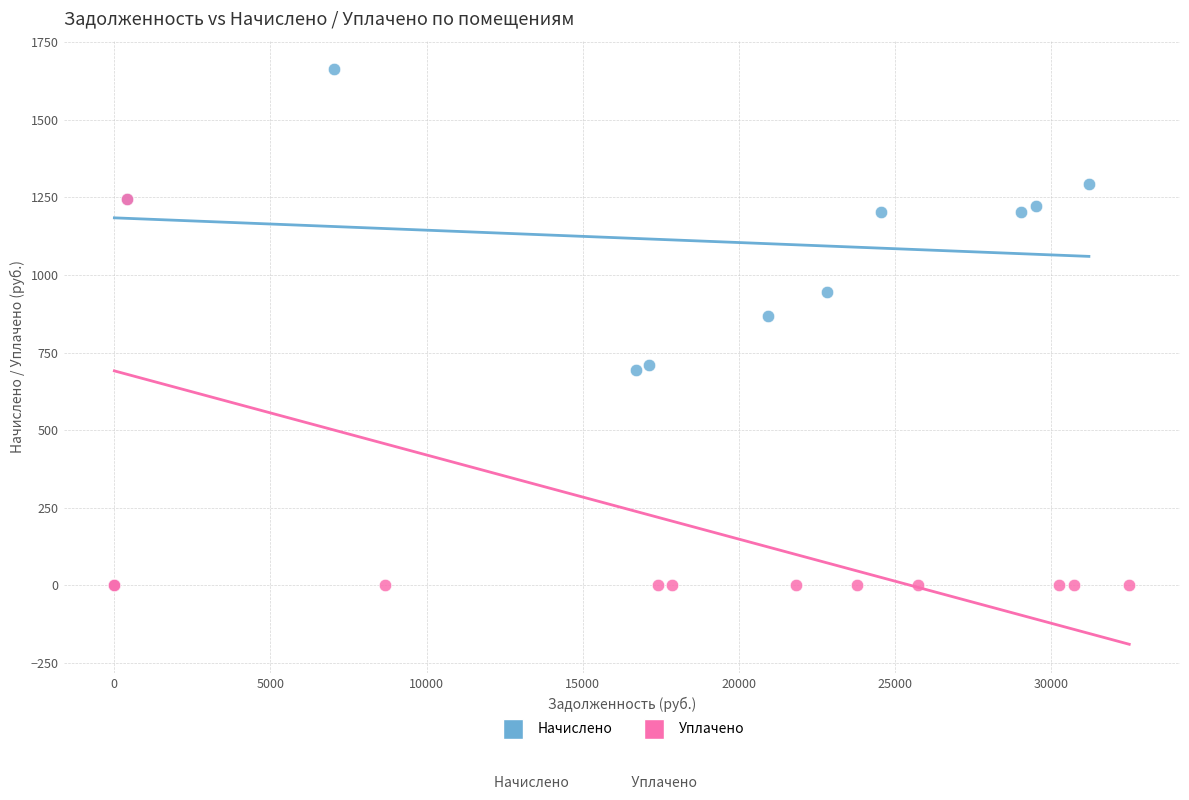

What are all the series names shown in the legend?

Начислено, Уплачено